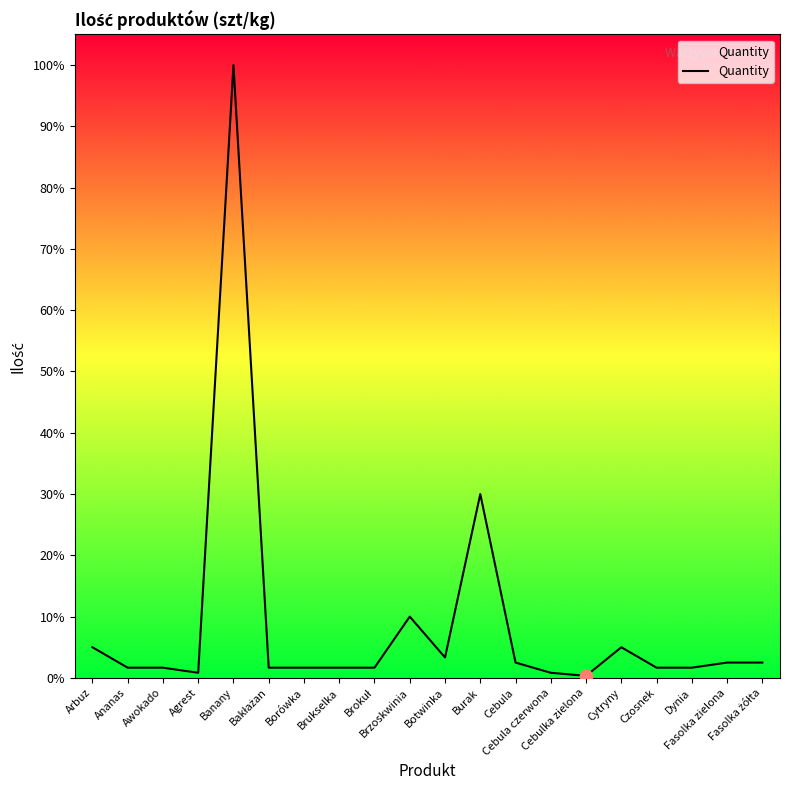

What is the difference between the maximum and minimum values?

99.7